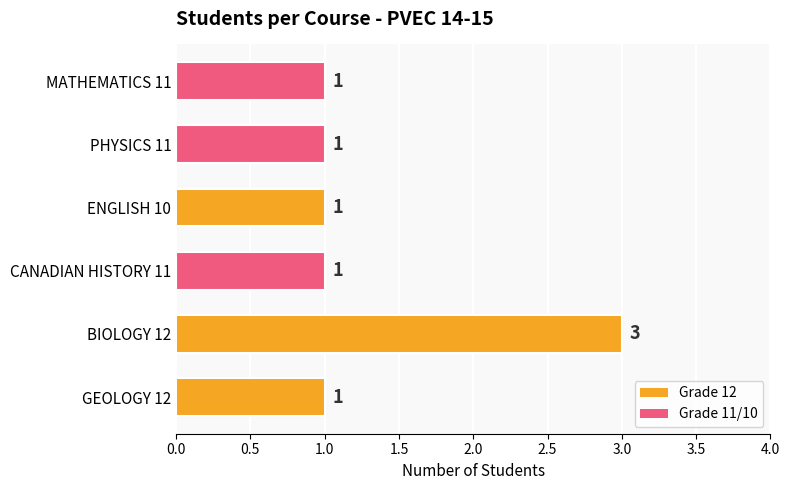

Reading bottom to top, transcribe all the data shown in this chart.

1	3	1	1	1	1